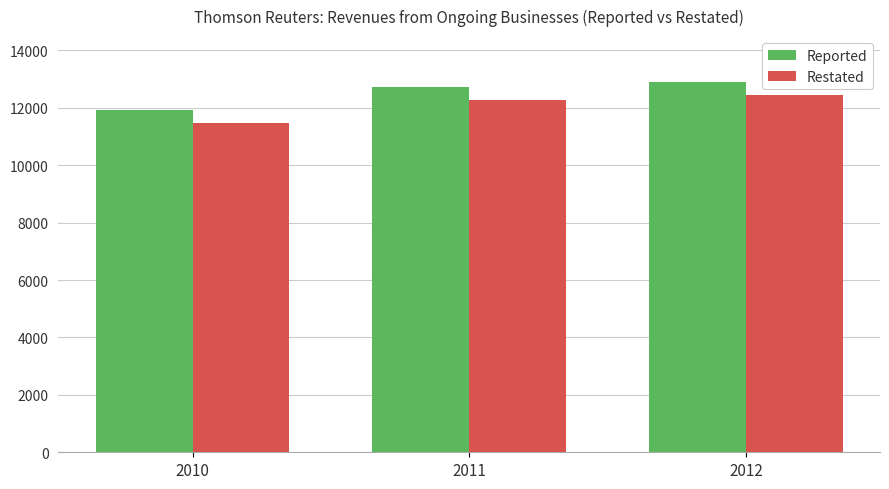

Which series has the largest total across all categories?

Reported